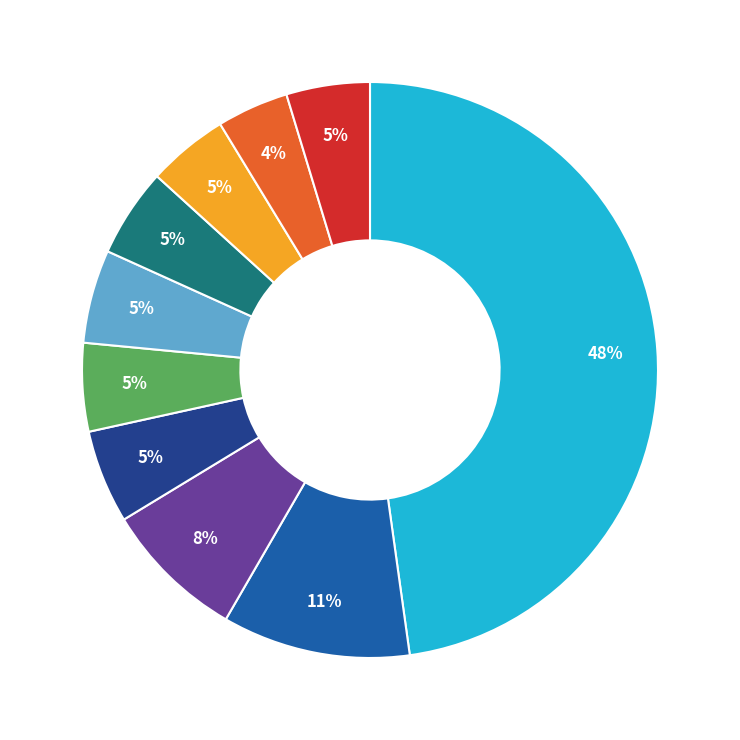

Is there a majority slice in this chart?

No